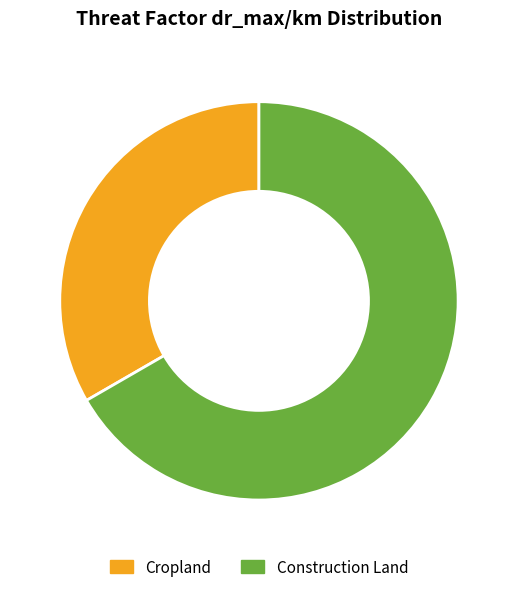

How many segments does this pie chart have?

2